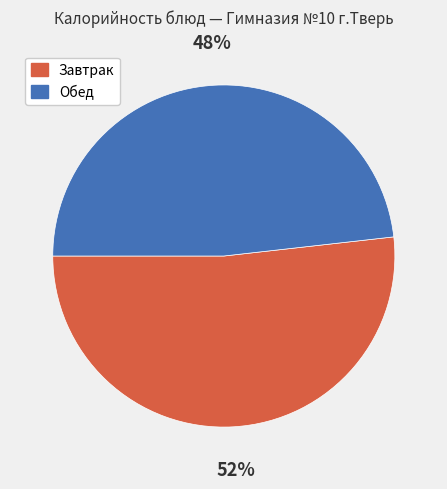

Is there a majority slice in this chart?

Yes